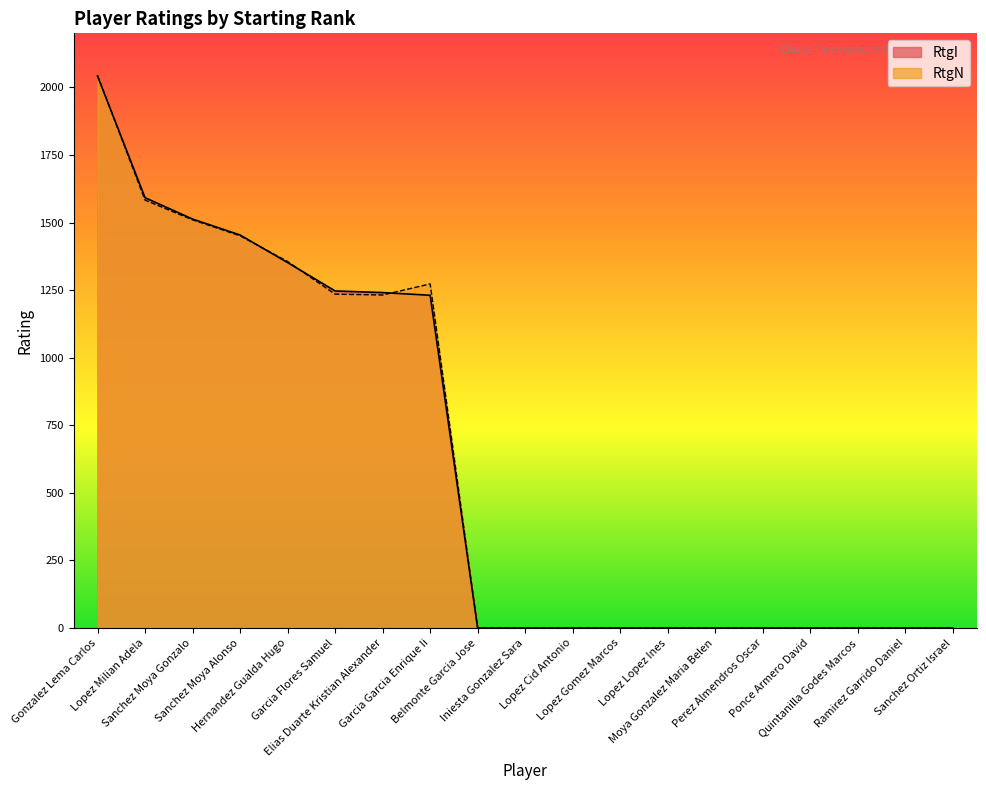

List the series in order of their peak value, lowest first.

RtgI, RtgN